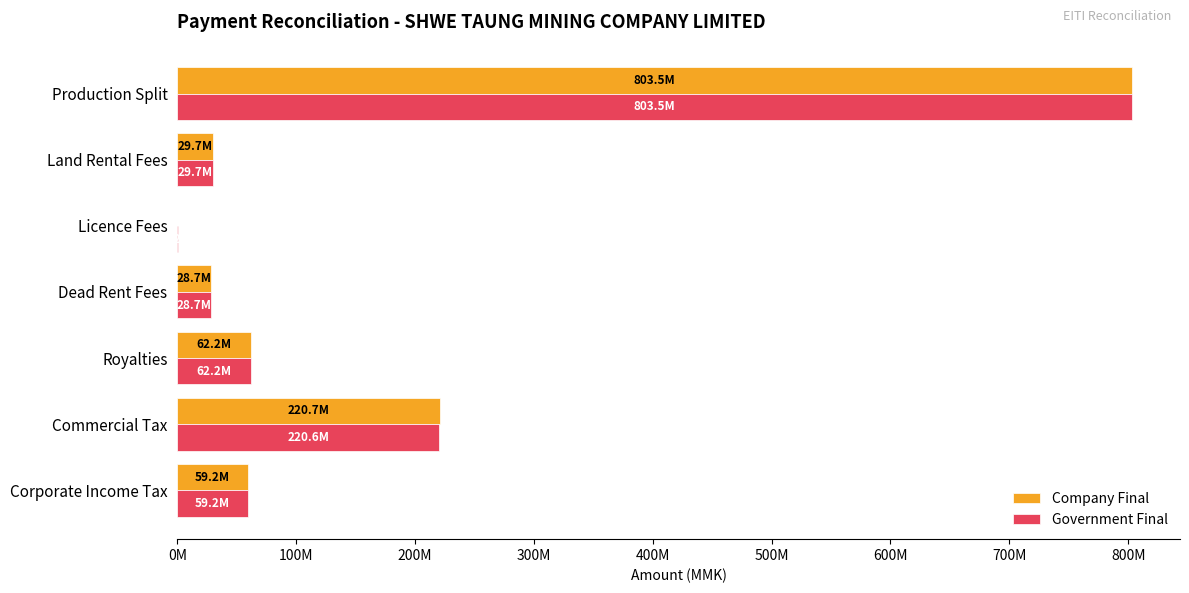

What are all the series names shown in the legend?

Company Final, Government Final